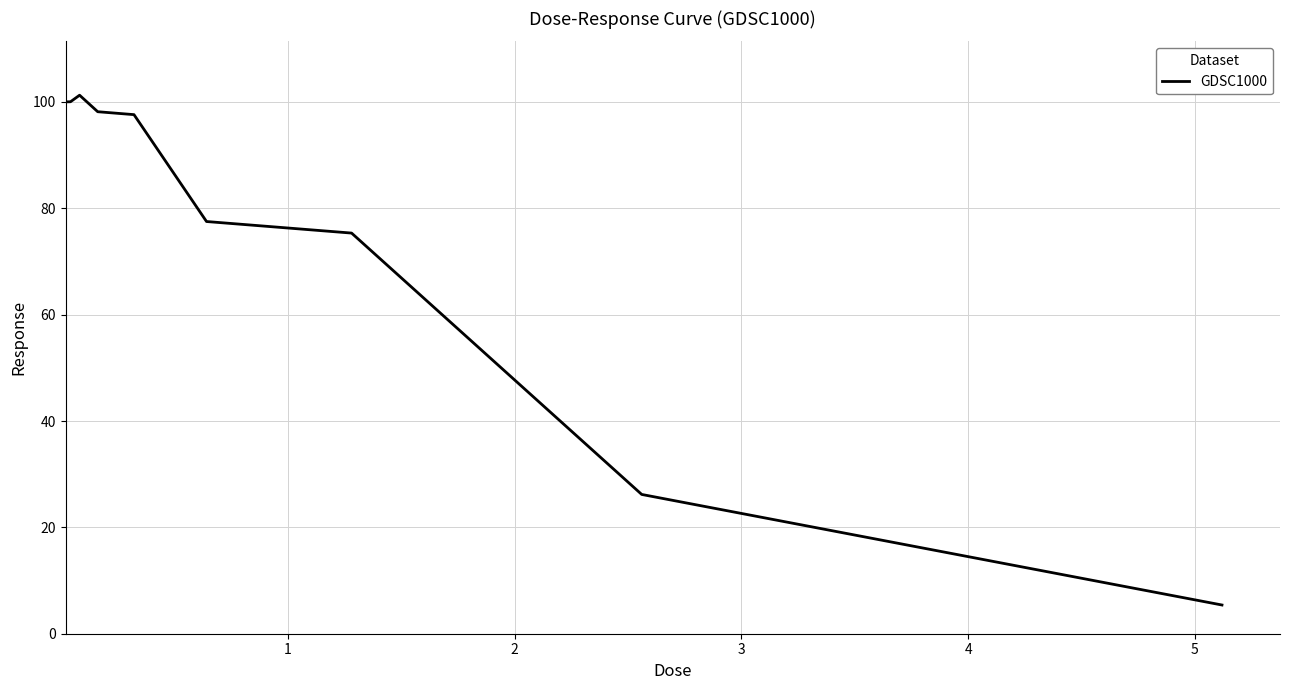

What is the maximum value shown in the chart?

101.3